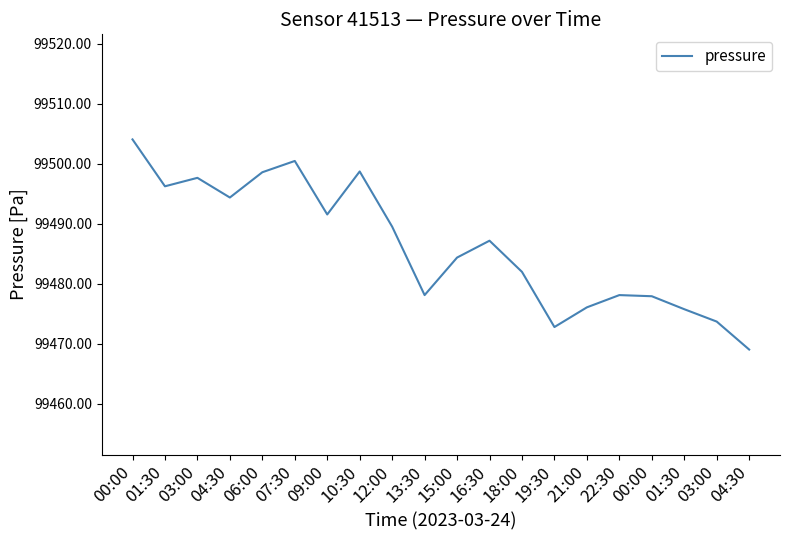

Approximately how many times larger is the value at 19:30 compared to 03:00?

1.0